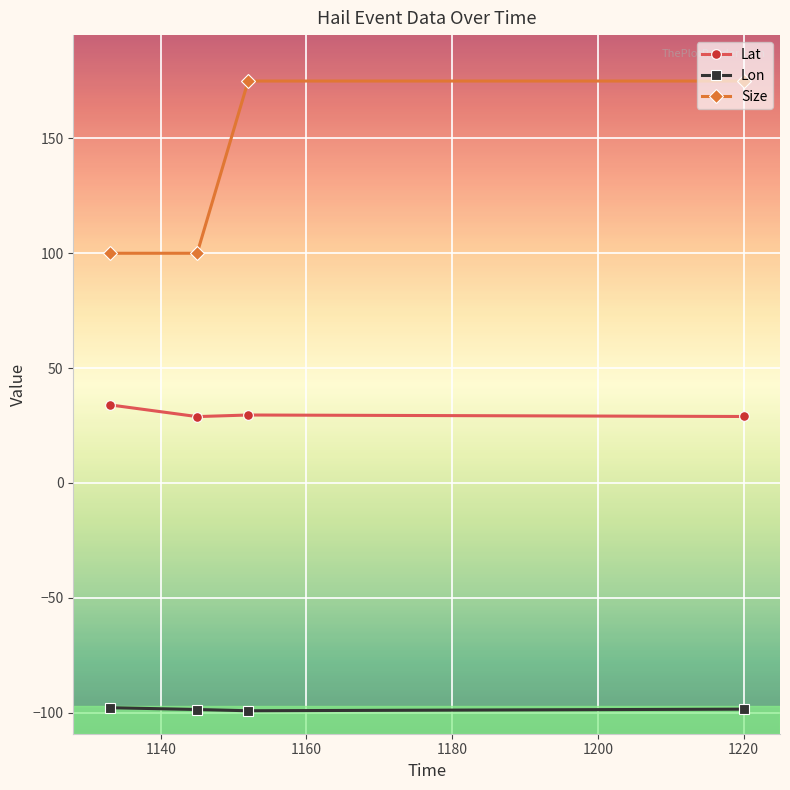

True or false: Lat and Size cross at least once.

False